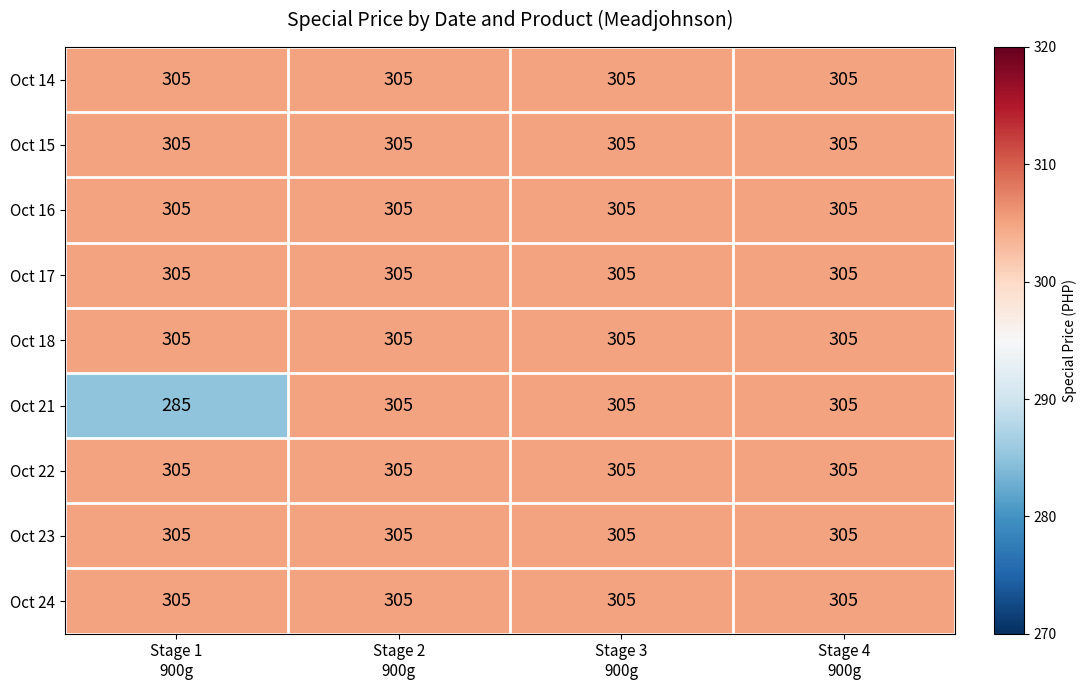

How many series are shown in this chart?

9